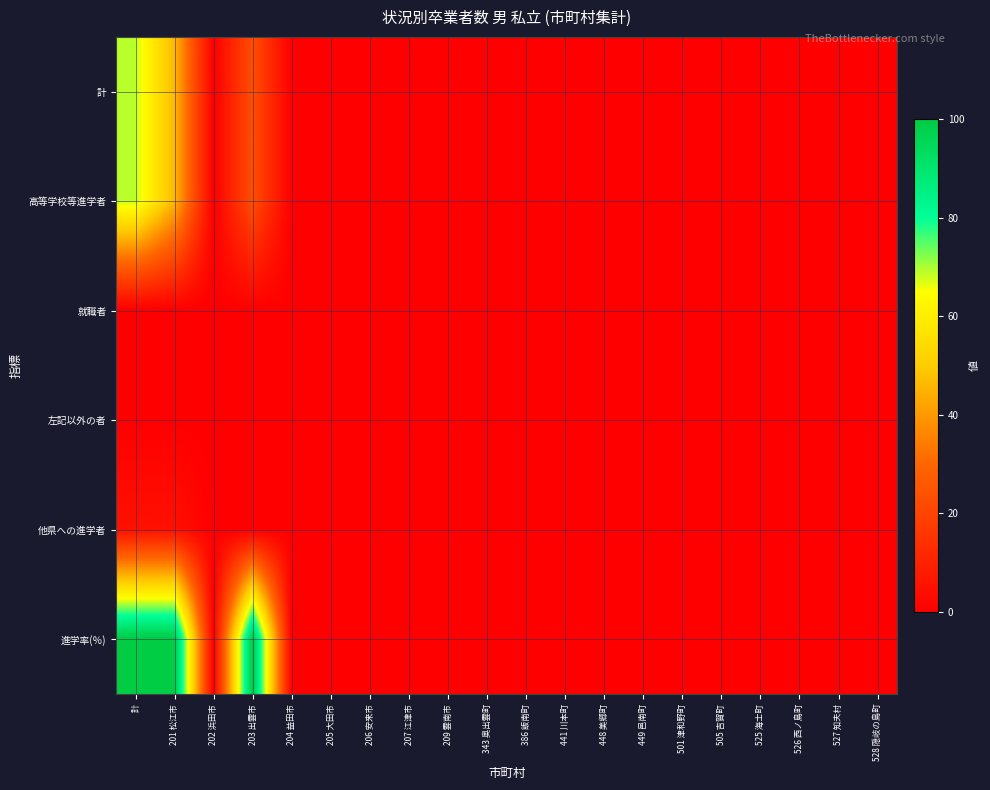

At 528 隠岐の島町, list the series in order from smallest to largest.

計, 高等学校等進学者, 就職者, 左記以外の者, 他県への進学者, 進学率(％)